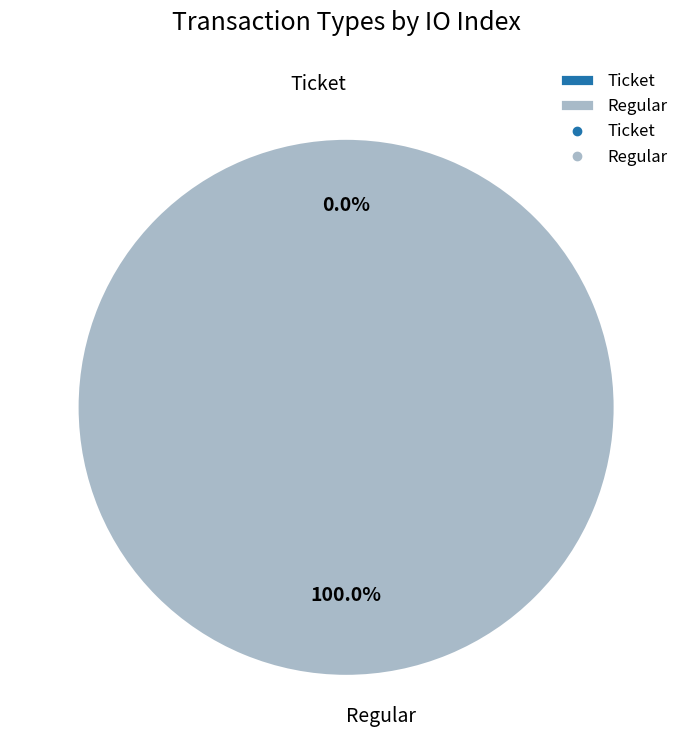

Count the number of slices in the pie.

2